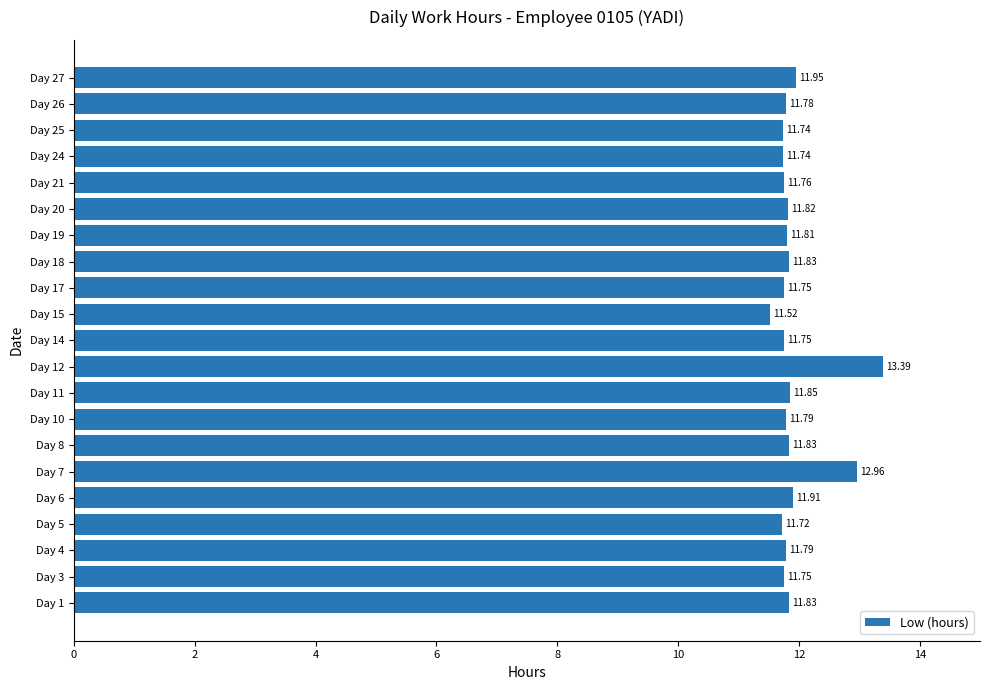

What is the sum of all values?

250.3